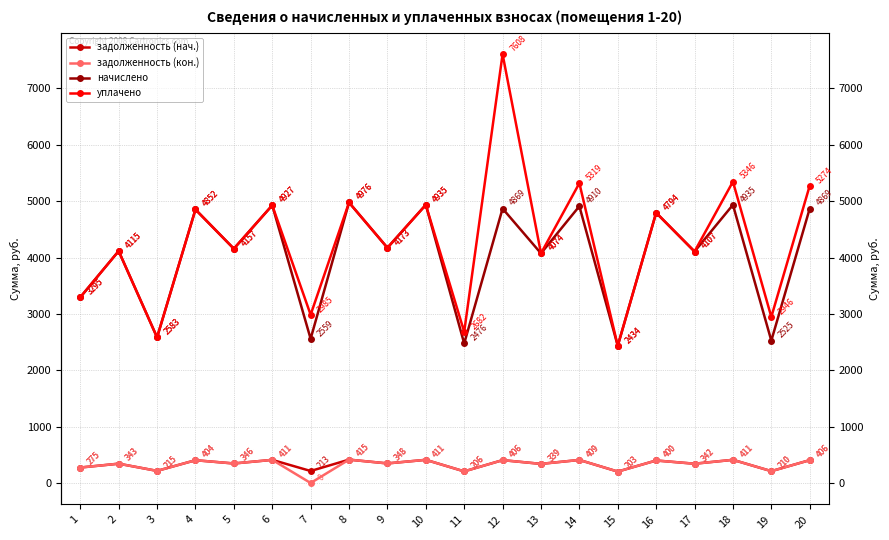

At which label does начислено first exceed 4173?

4